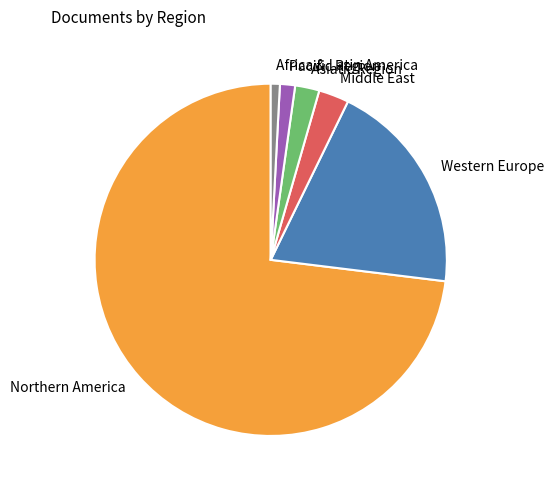

Is it true that Asiatic Region is 2% of the pie?

True